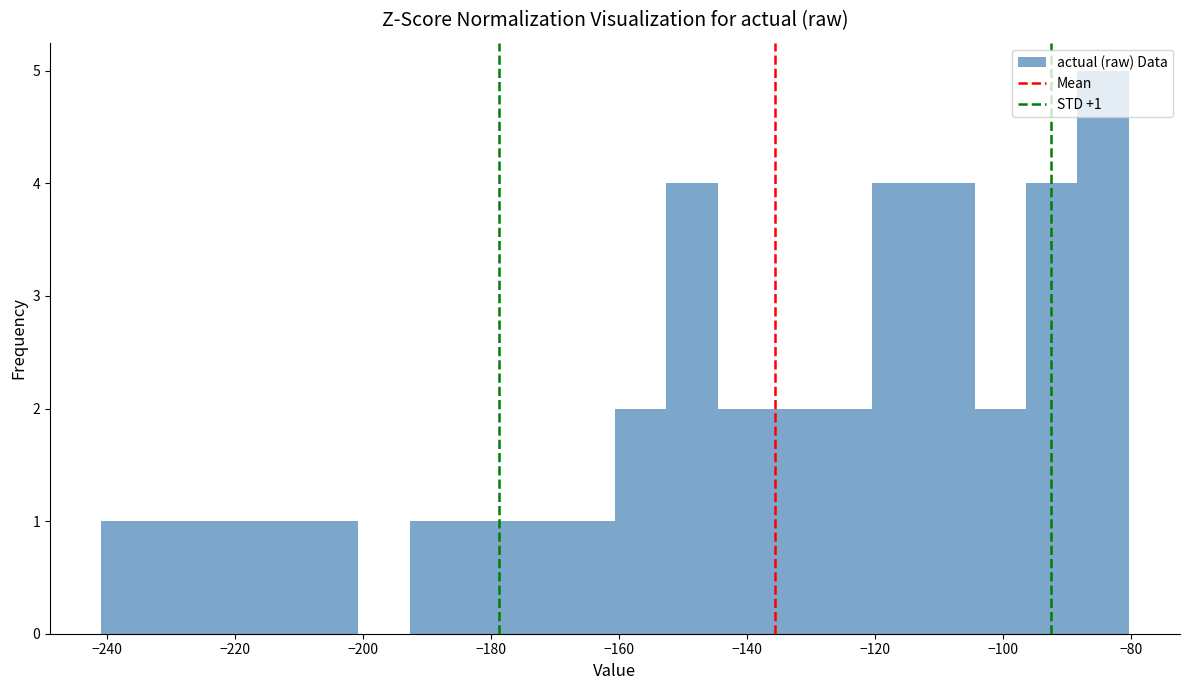

Which range on the x-axis has the tallest bar?

-88 to -80